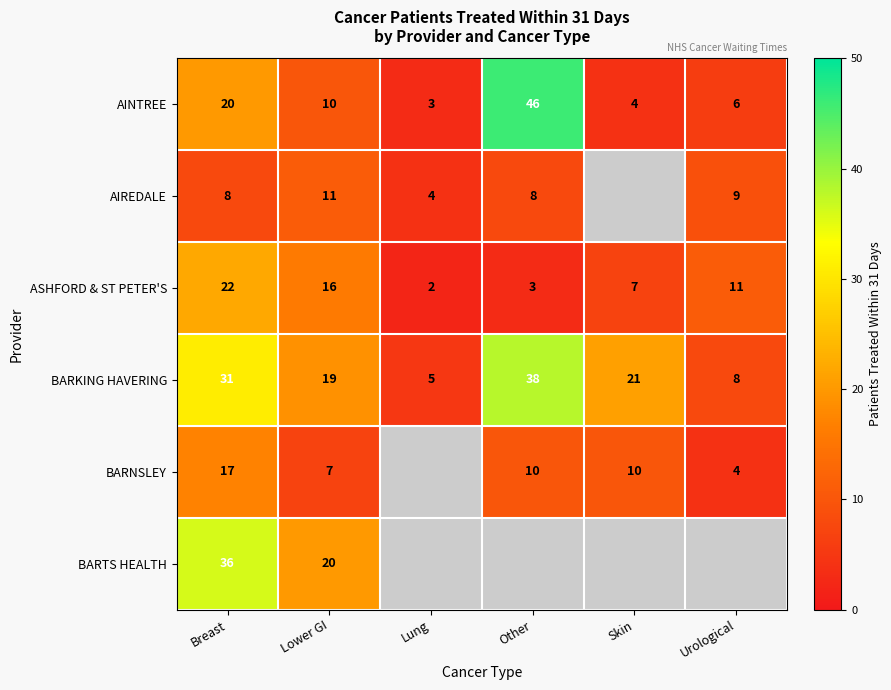

Is it true that AINTREE equals 26.6 at Breast?

False